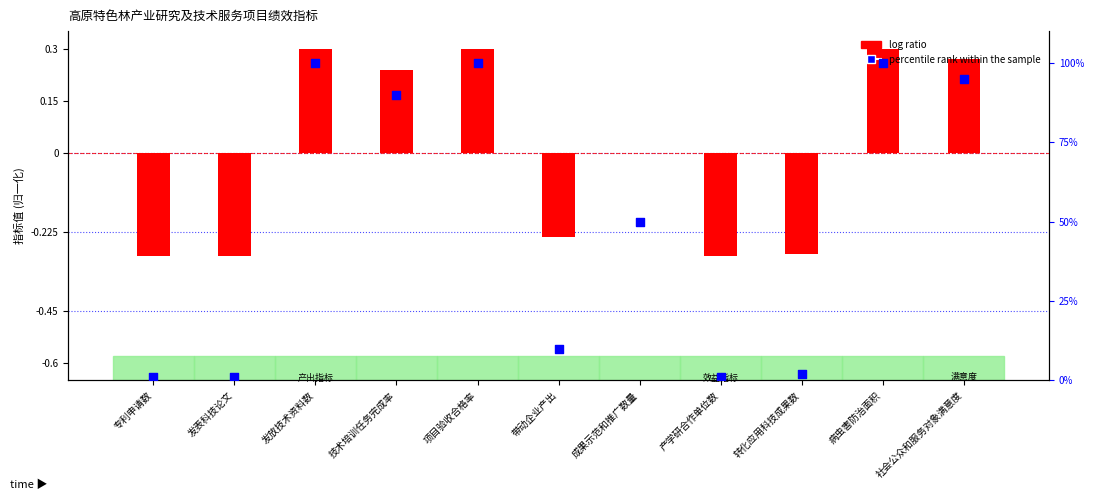

Which series contains the lowest Y value?

log ratio